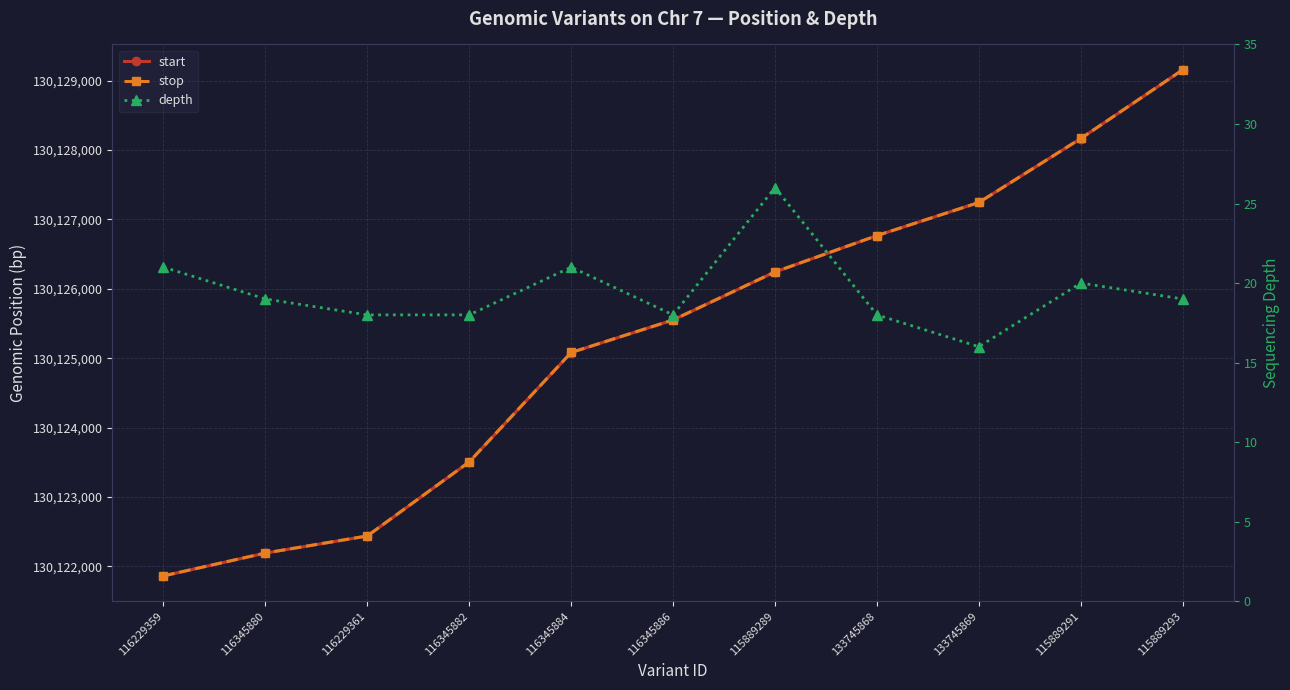

Between 115889291 and 133745868, which is larger?

115889291